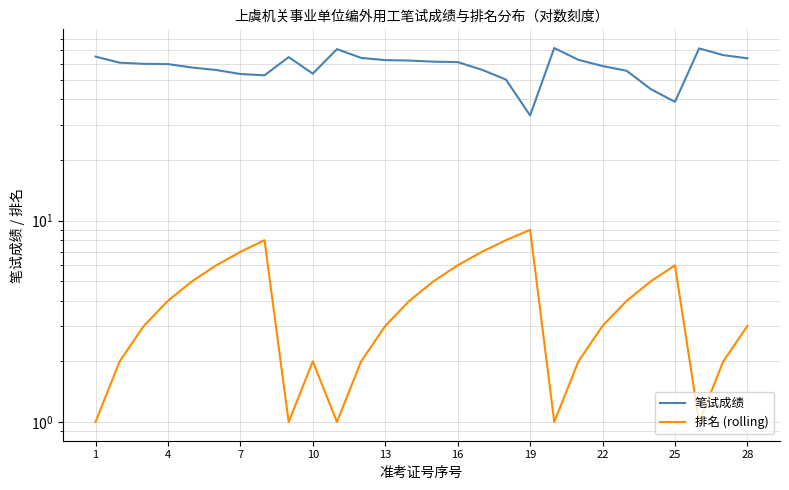

What are all the series names shown in the legend?

笔试成绩, 排名 (rolling)